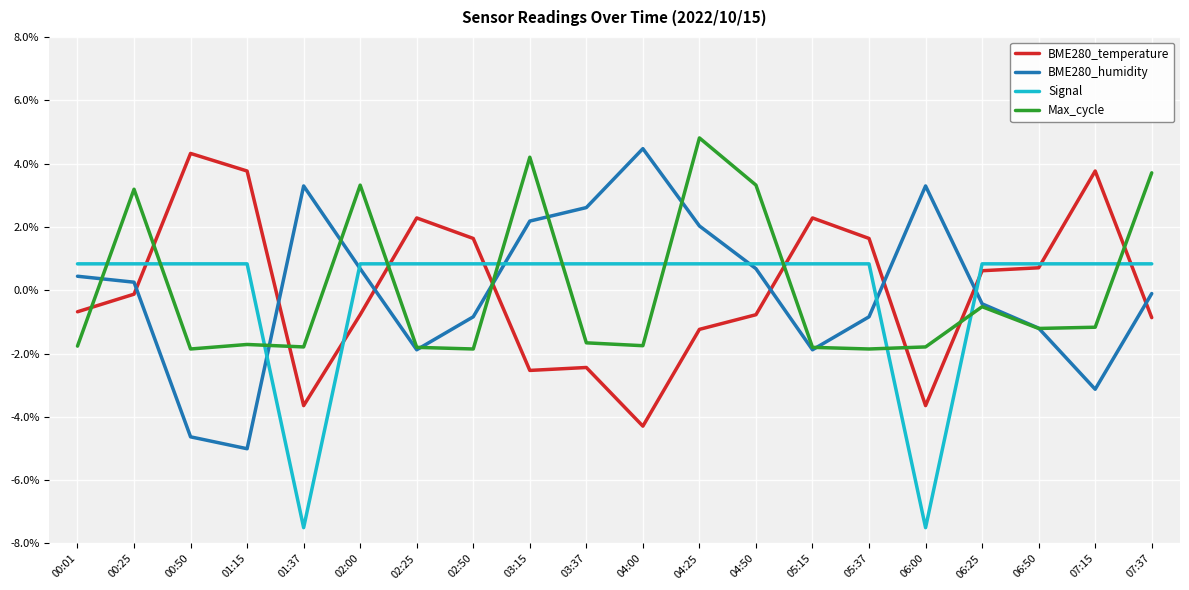

In Max_cycle, how many points are lower than both neighbors (excluding endpoints)?

6